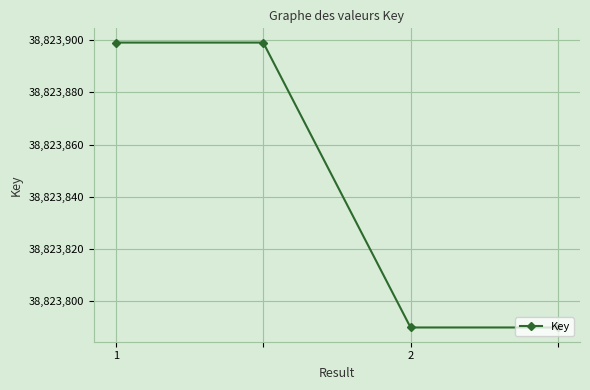

What is the smallest value displayed?

38823790